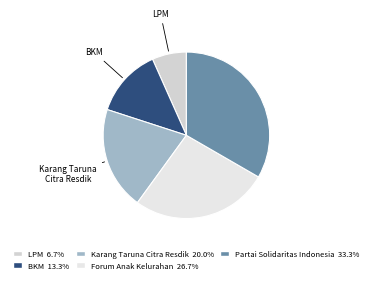

Count the number of slices in the pie.

5